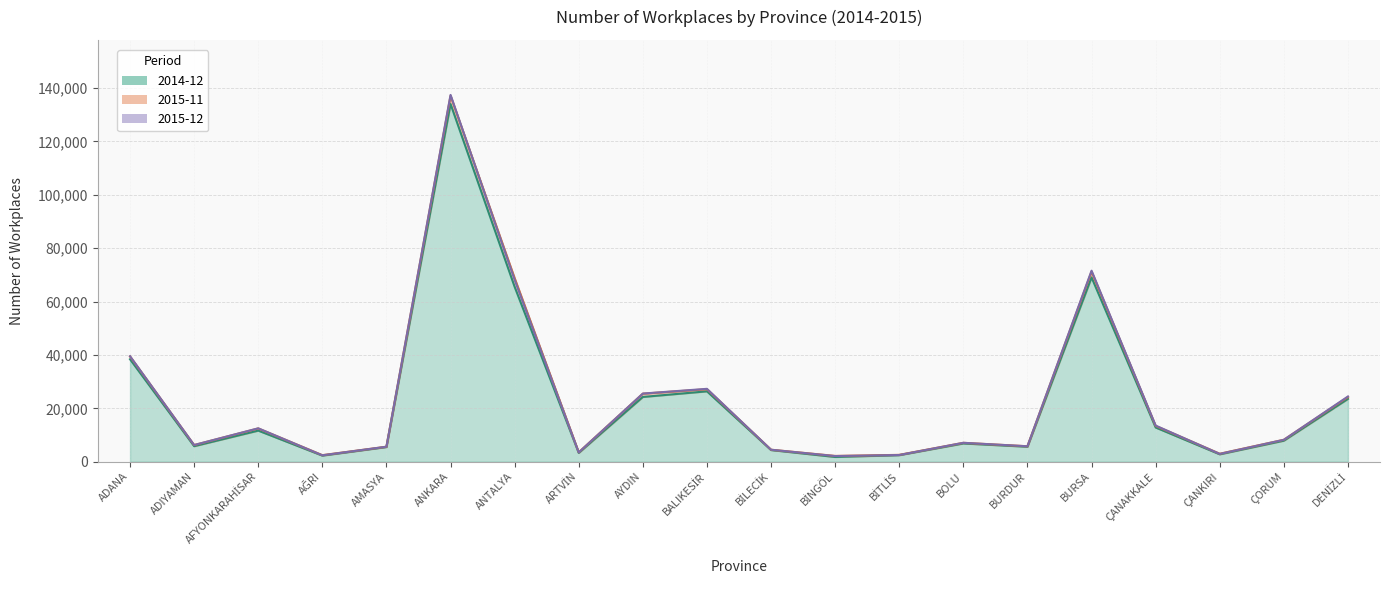

What is the value of the 2014-12 point at the 8th from the left?

3300